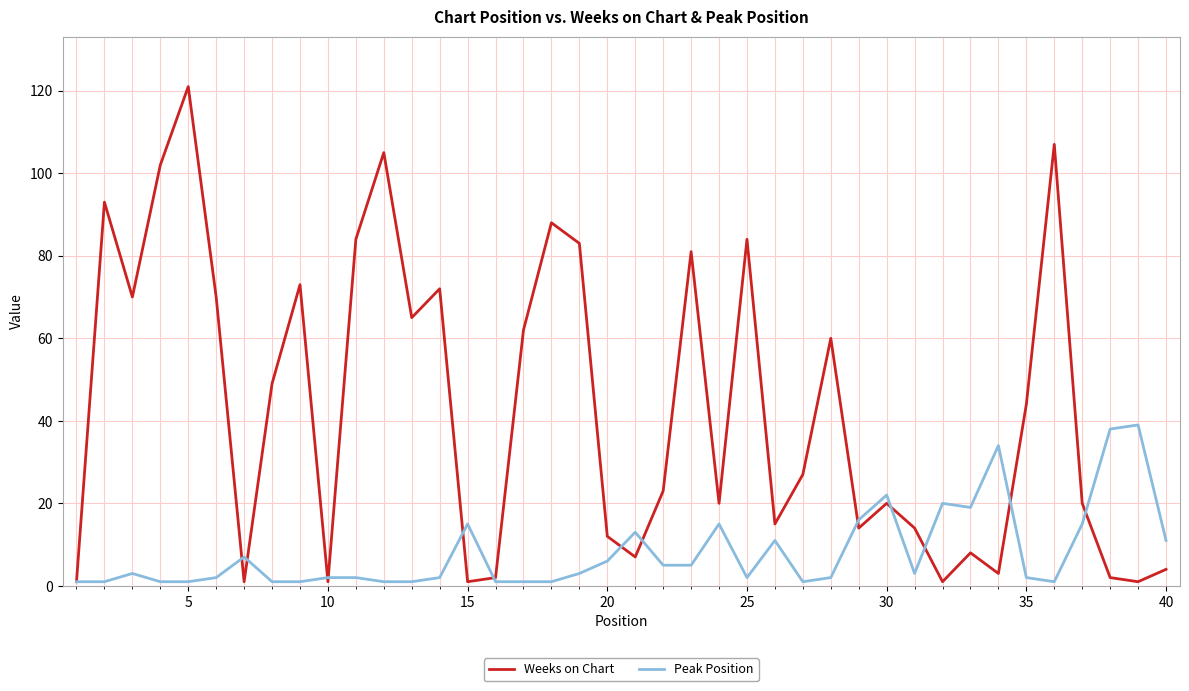

Reading right to left, list all the values displayed in this chart.

Weeks on Chart: 4	1	2	20	107	44	3	8	1	14	20	14	60	27	15	84	20	81	23	7	12	83	88	62	2	1	72	65	105	84	1	73	49	1	70	121	102	70	93	1
Peak Position: 11	39	38	15	1	2	34	19	20	3	22	16	2	1	11	2	15	5	5	13	6	3	1	1	1	15	2	1	1	2	2	1	1	7	2	1	1	3	1	1